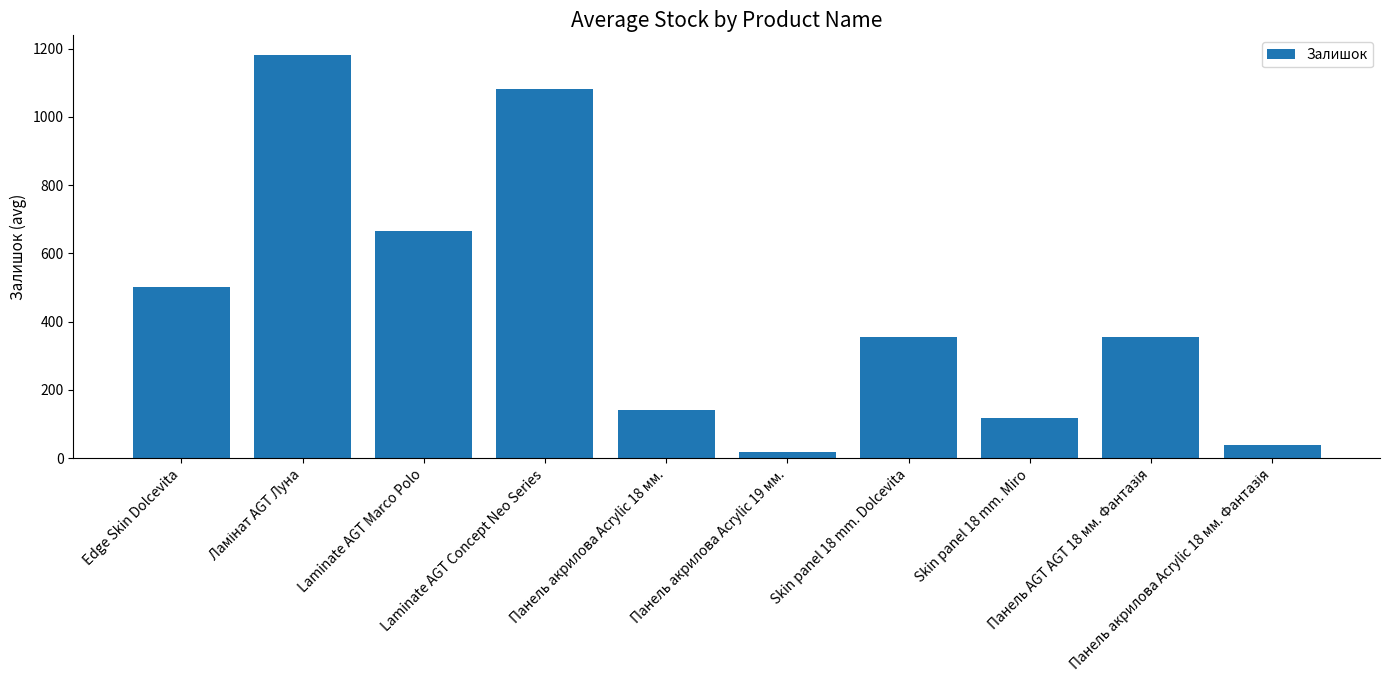

At which label does the data first exceed 354?

Edge Skin Dolcevita